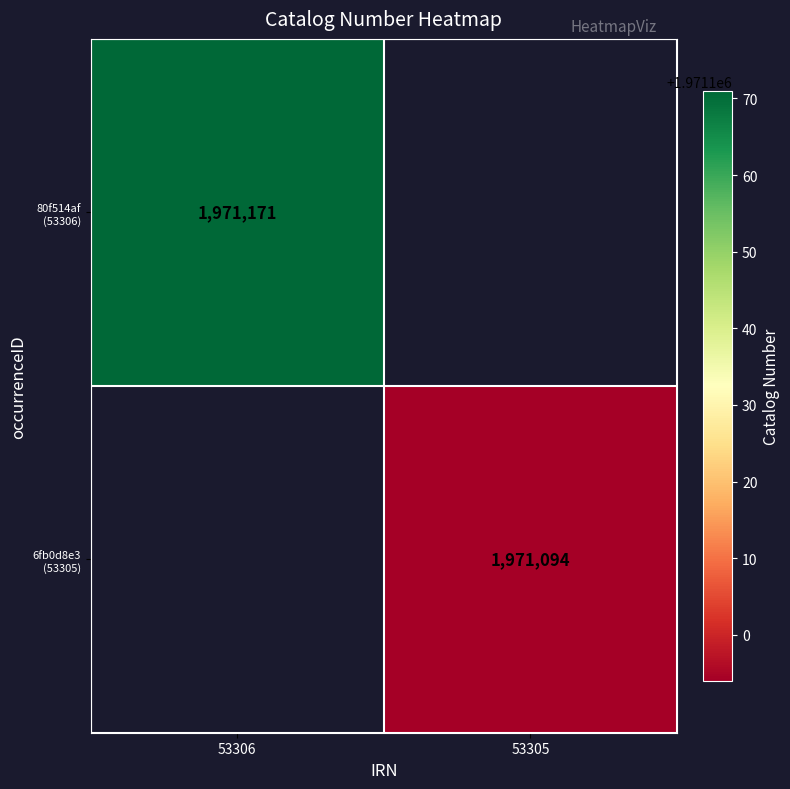

At which category does the chart reach its minimum across all series?

53305